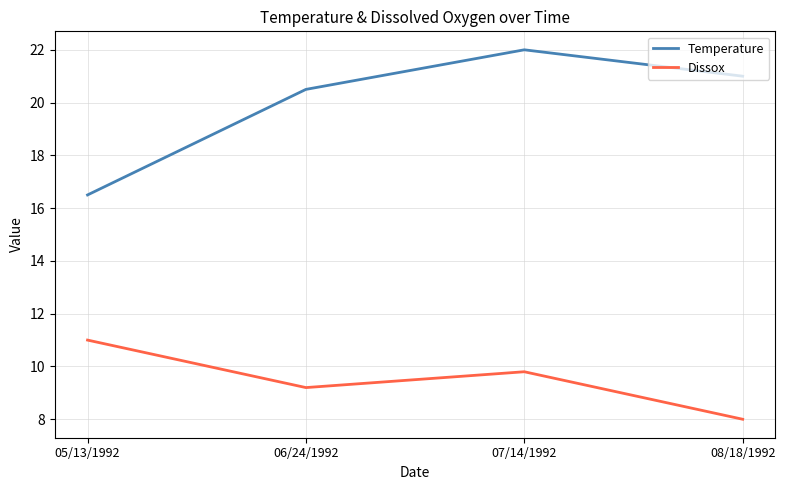

True or false: Dissox has more than 0 points higher than both neighbors.

True